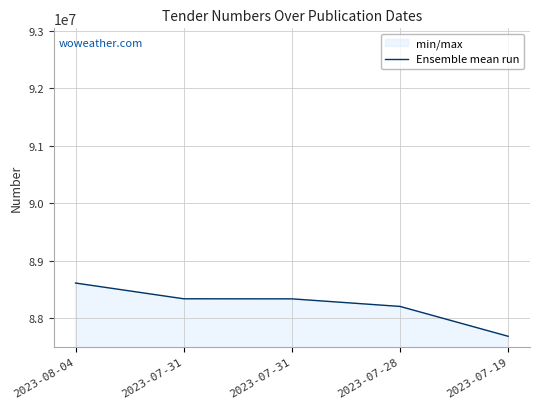

Reading left to right, transcribe all the data shown in this chart.

88610271	88336324	88335248	88203494	87683845